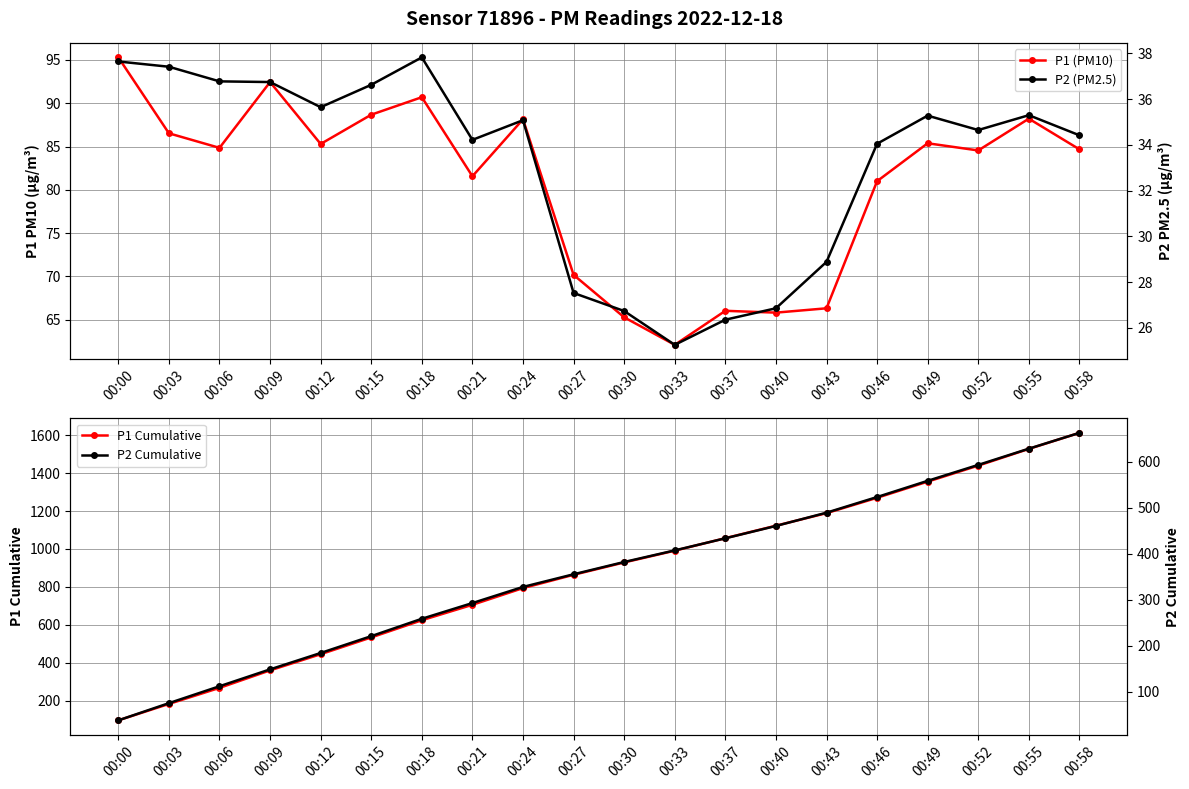

At 00:12, list the series in order from largest to smallest.

P1 Cumulative, P2 Cumulative, P1 (PM10), P2 (PM2.5)